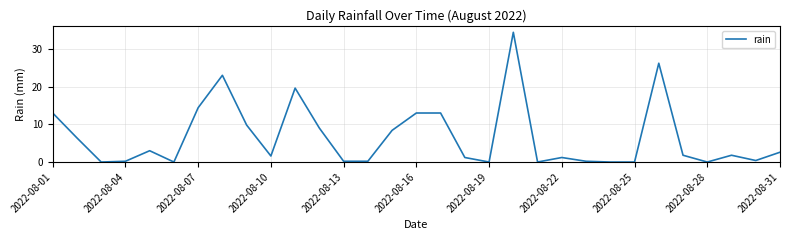

What is the difference between the maximum and minimum values?

34.4